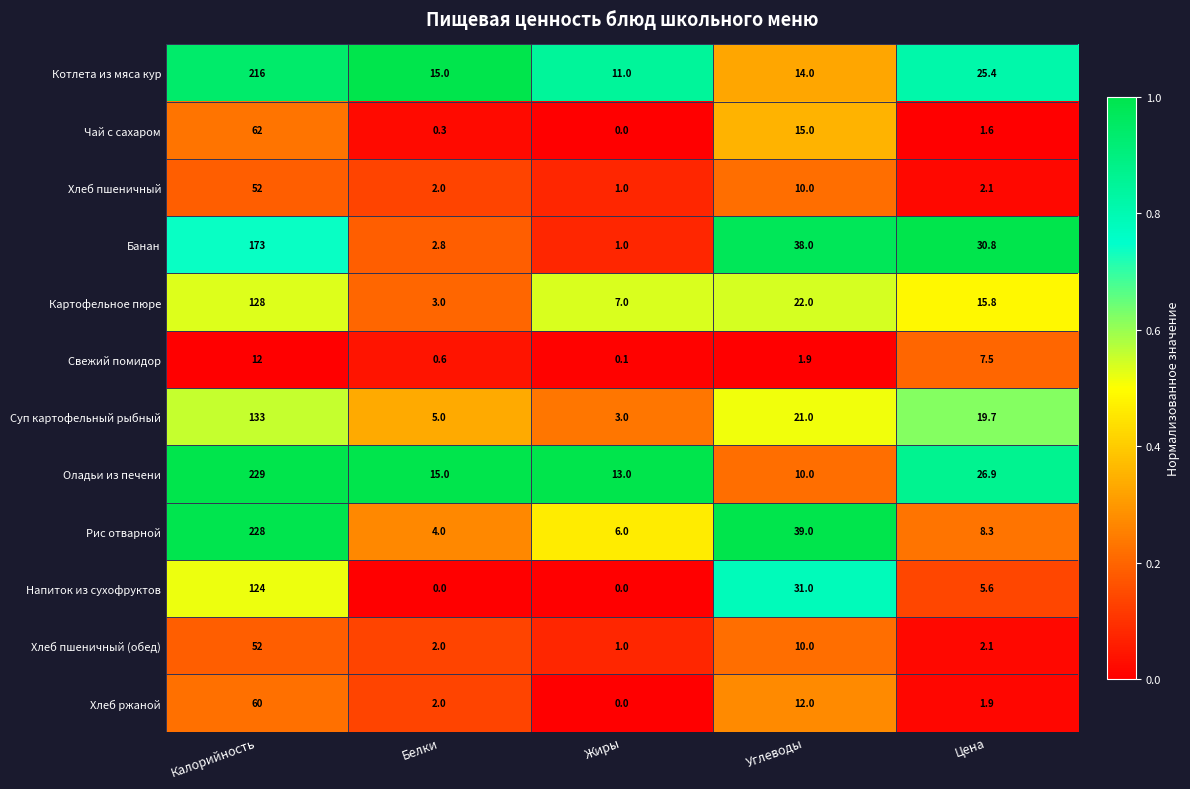

What is the difference between the maximum and second lowest values in the Рис отварной series?

222.0